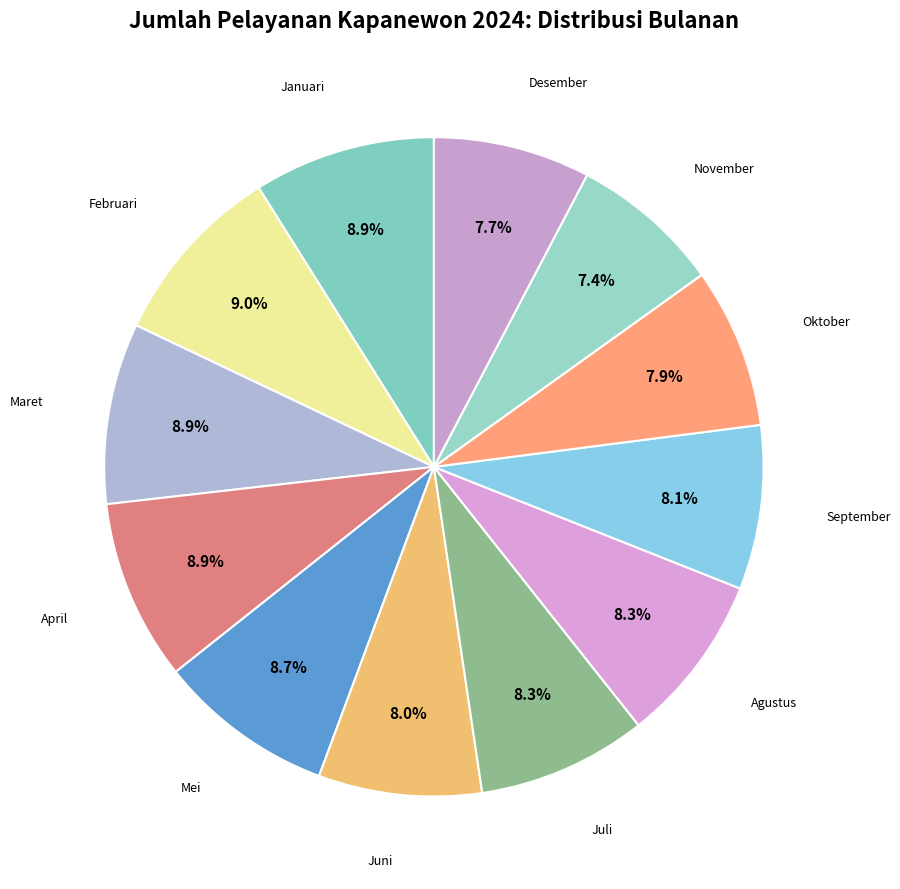

Which slice is the smallest?

November